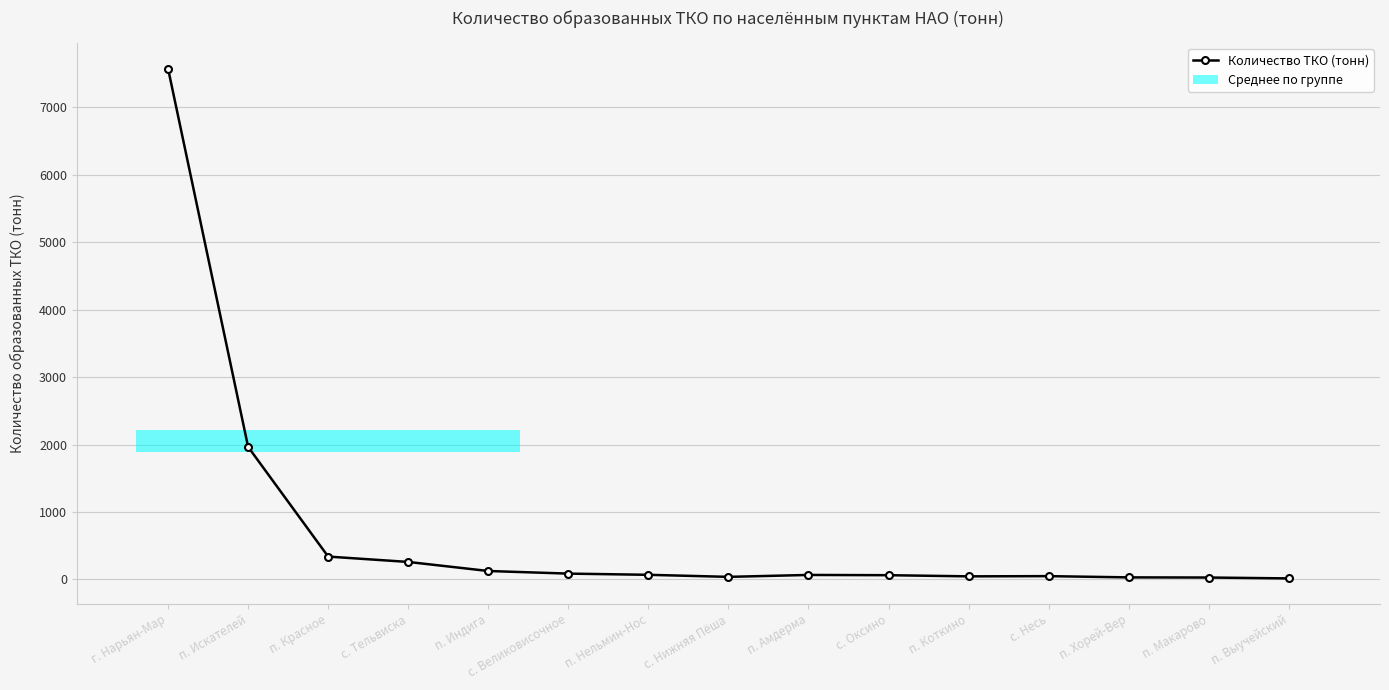

Where is the first local minimum?

с. Нижняя Пёша